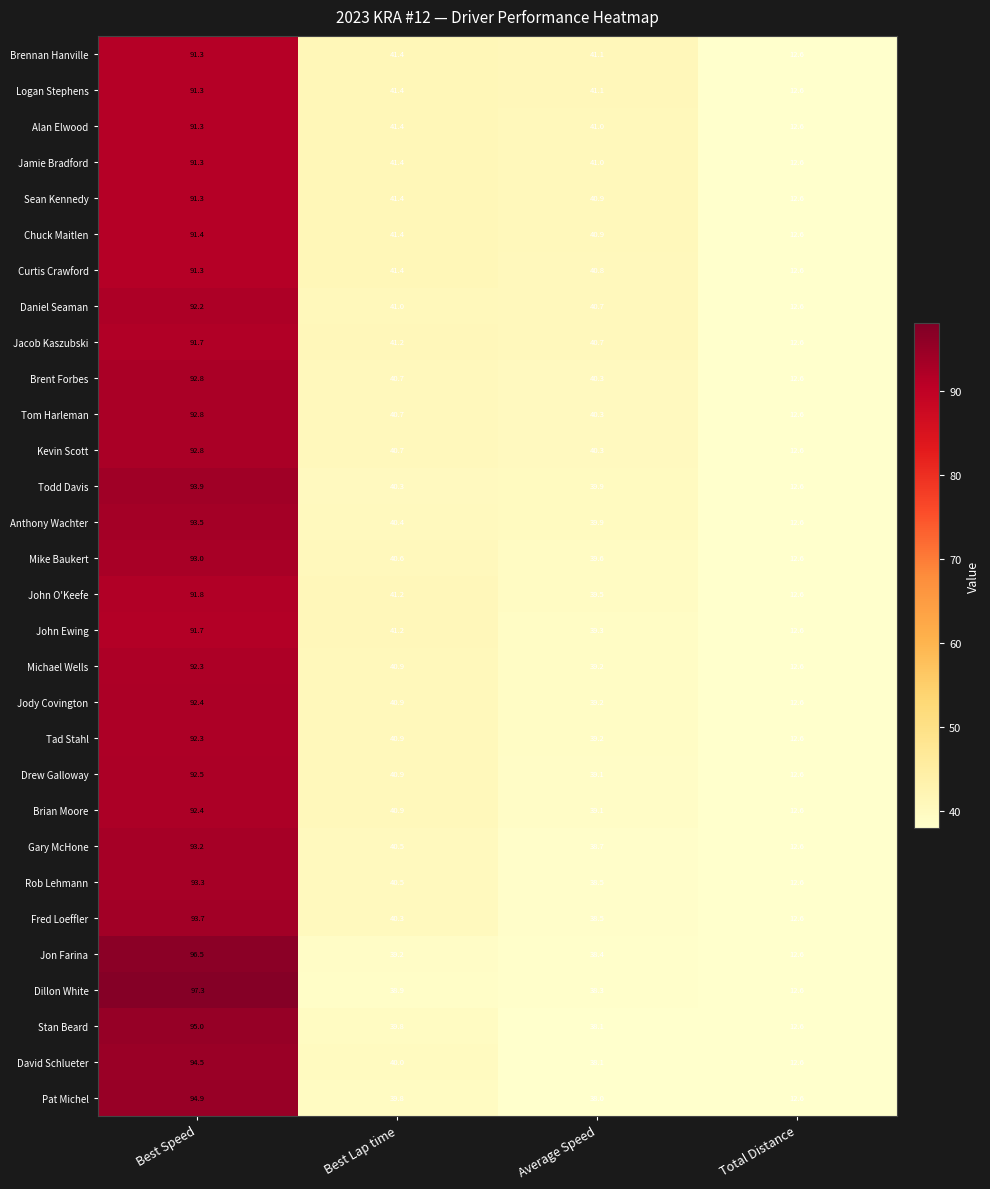

Which label corresponds to the largest value in the chart?

Best Speed